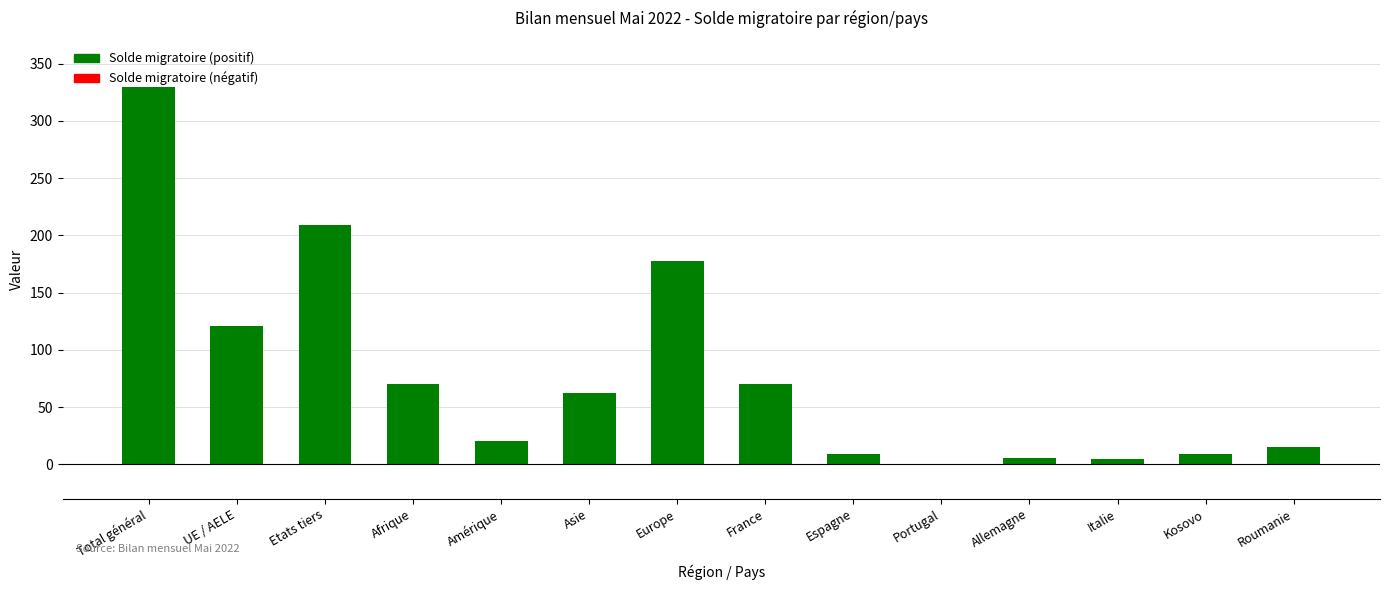

What is the sum of the values at Etats tiers and Afrique?

279